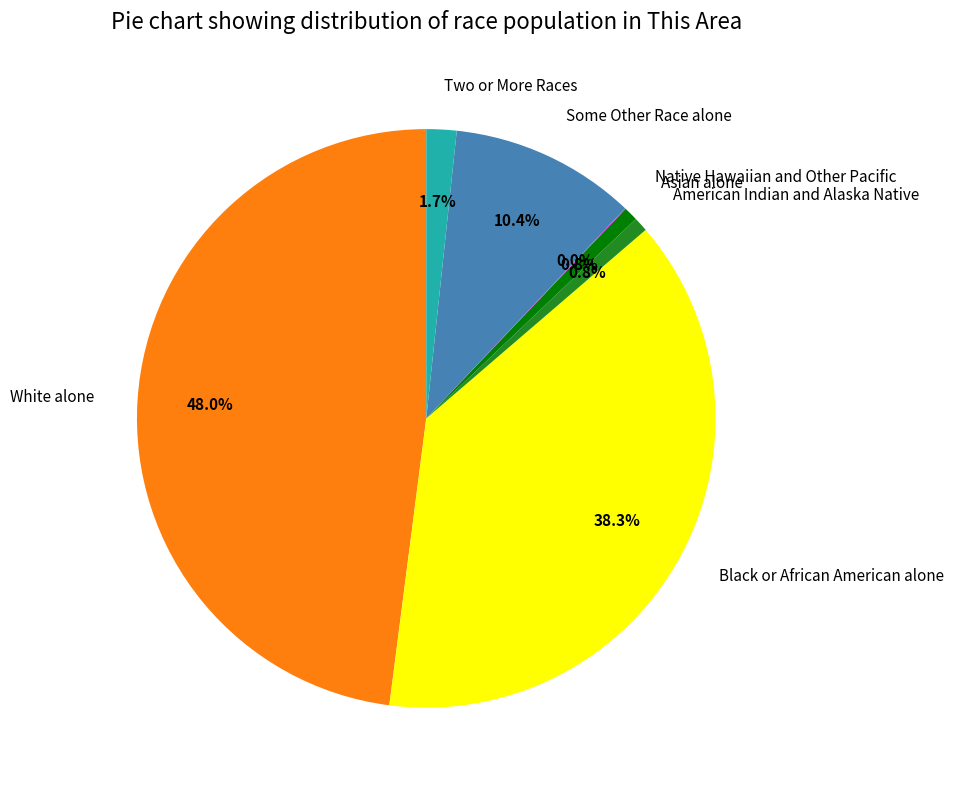

Is it true that White alone is 37% of the pie?

False